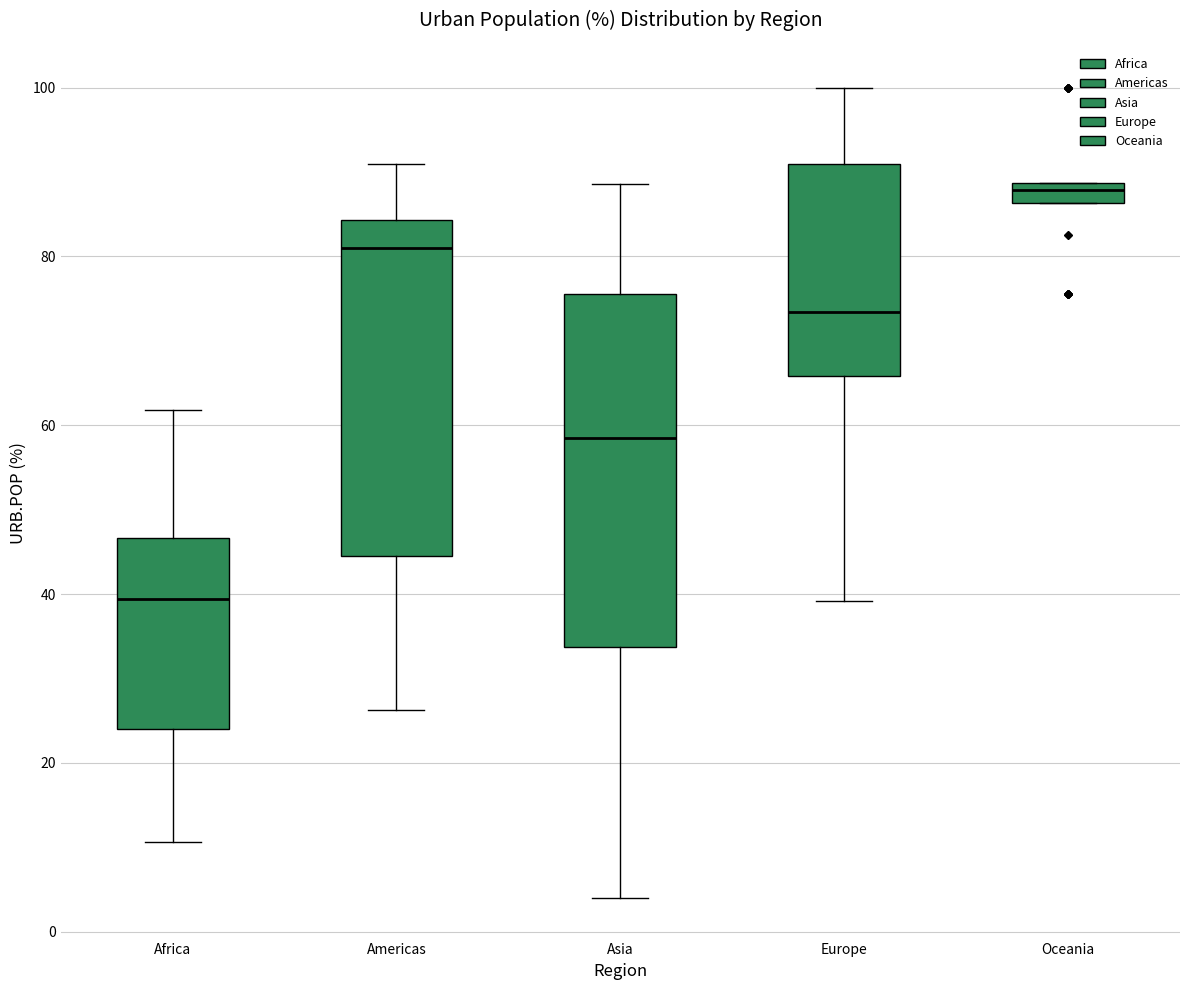

Which box's median line is the lowest?

Africa